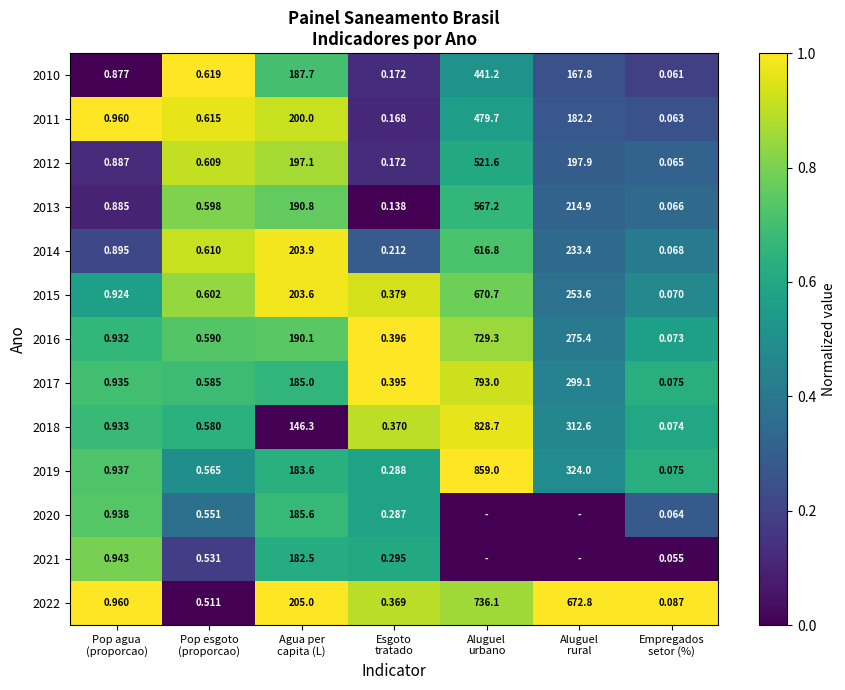

What is the average value of the 2011 series?

0.6